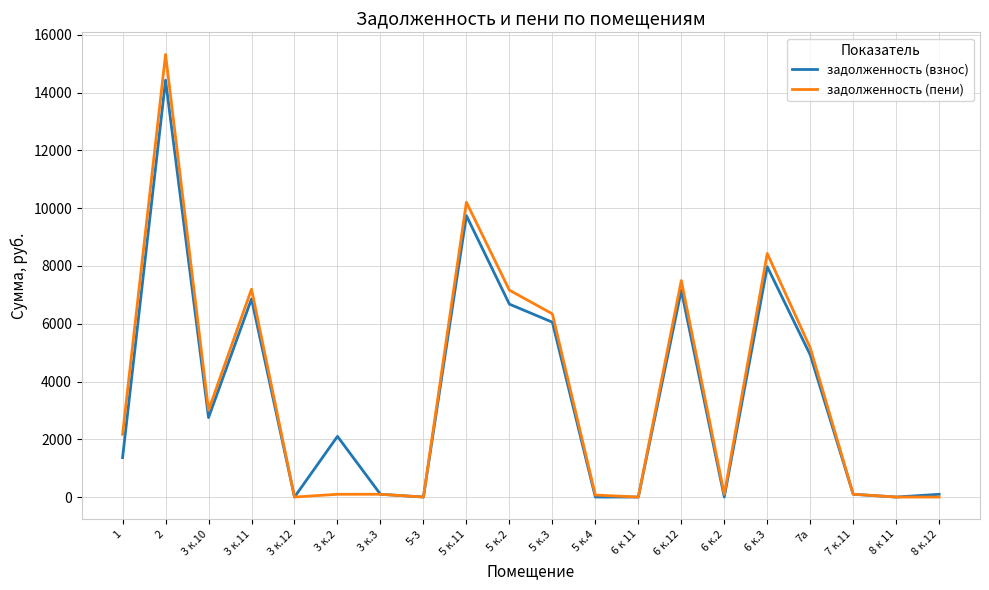

What is the total value across all series at 7а?

10088.0